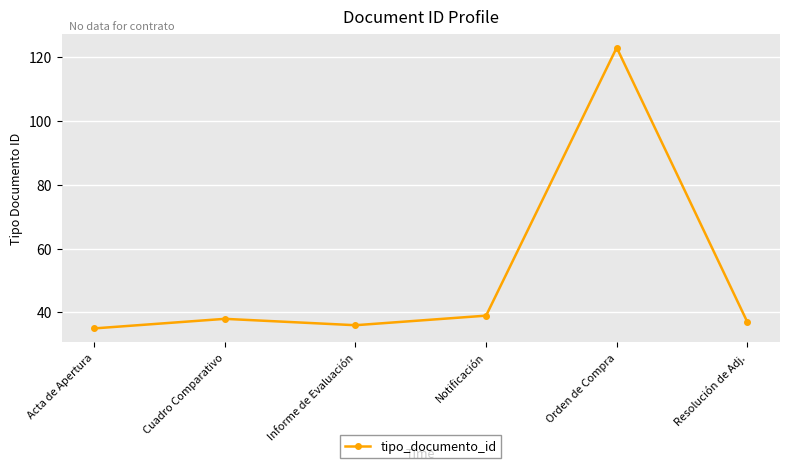

Reading right to left, extract all data points from this chart.

Resolución de Adj.=37	Orden de Compra=123	Notificación=39	Informe de Evaluación=36	Cuadro Comparativo=38	Acta de Apertura=35